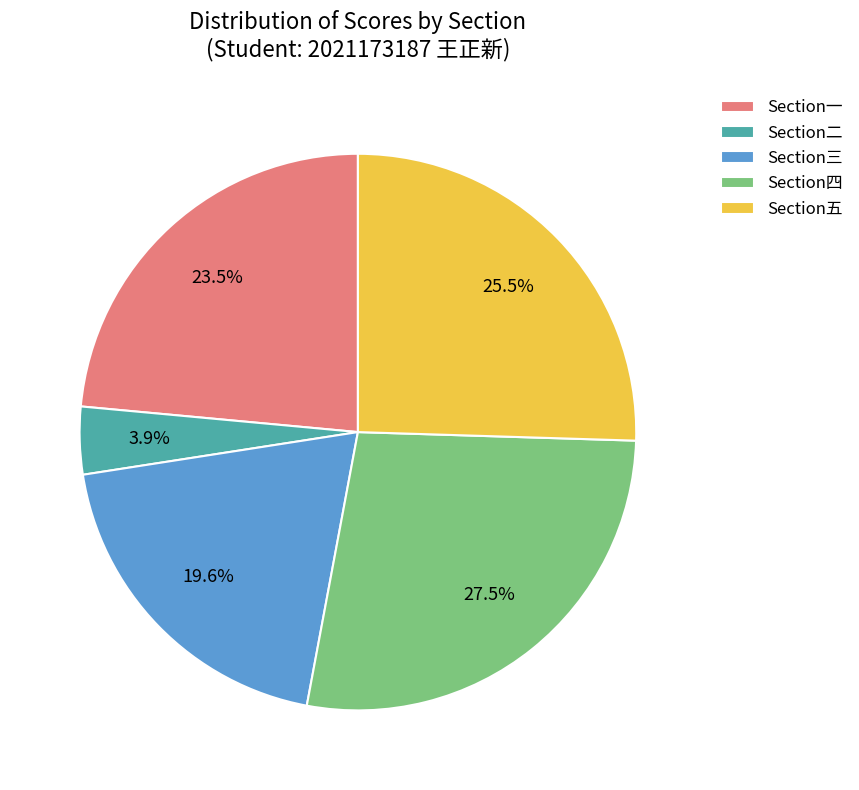

Does Section一 account for over 50% of the chart?

No